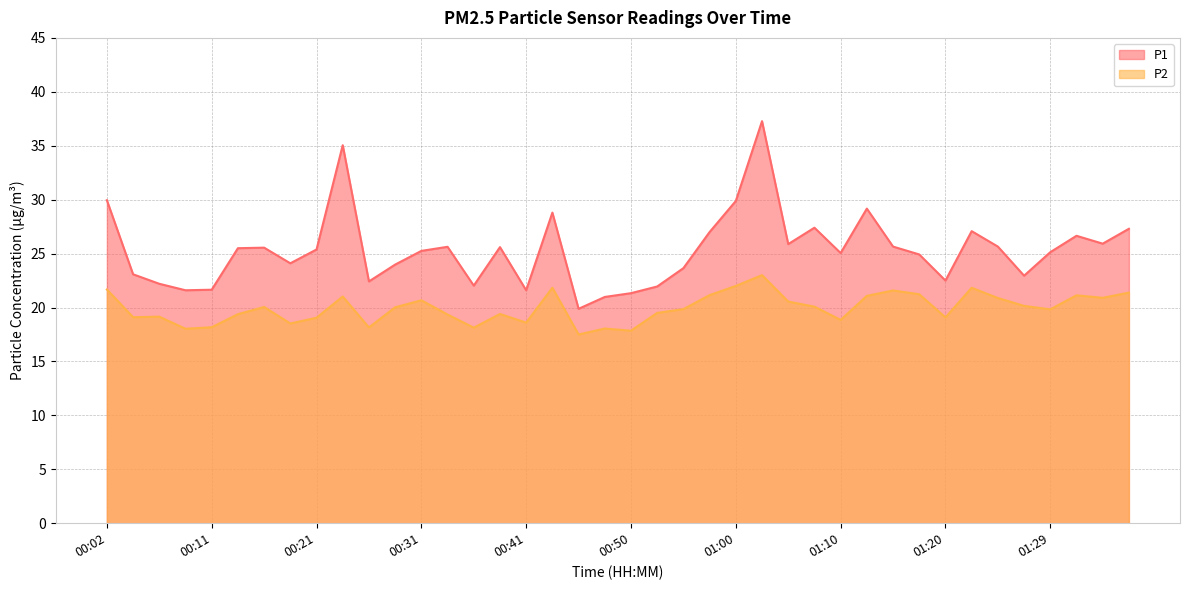

What are all the series names shown in the legend?

P1, P2